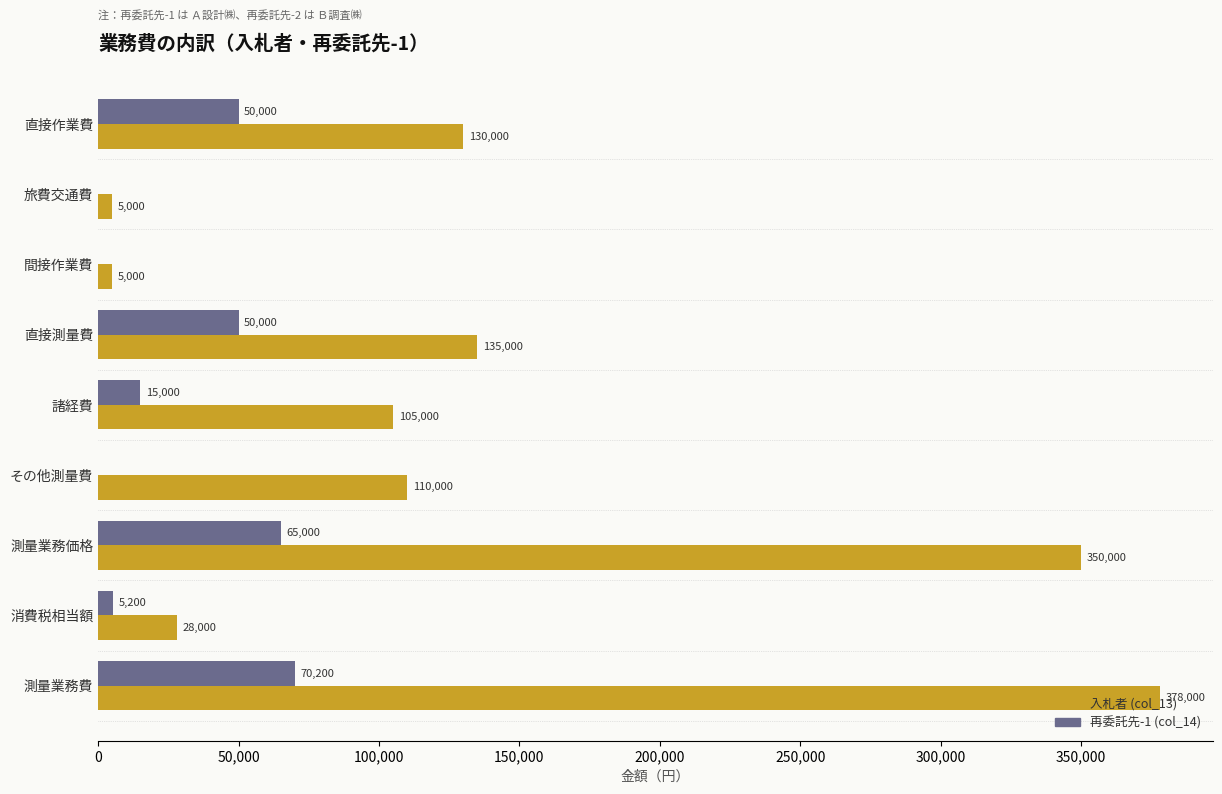

At which label is 入札者 (col_13) closest to 191500?

直接測量費